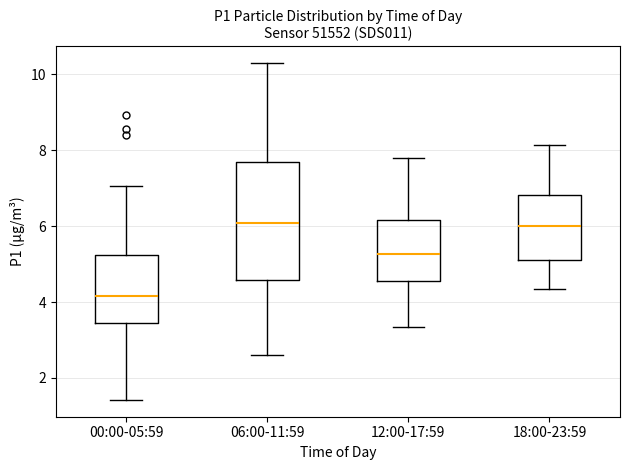

Comparing the boxes themselves (not the whiskers), which one is the tallest?

06:00-11:59